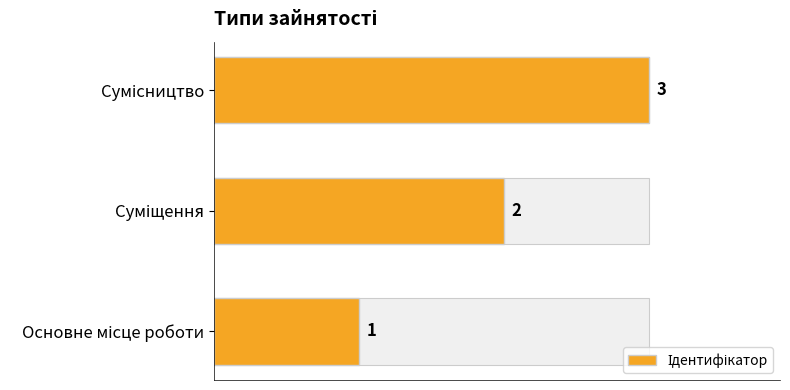

What is the greatest value displayed?

3